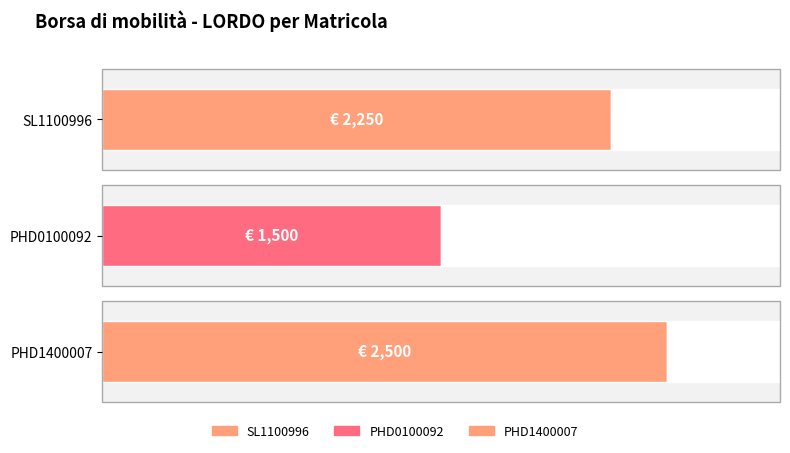

What is the average value?

2083